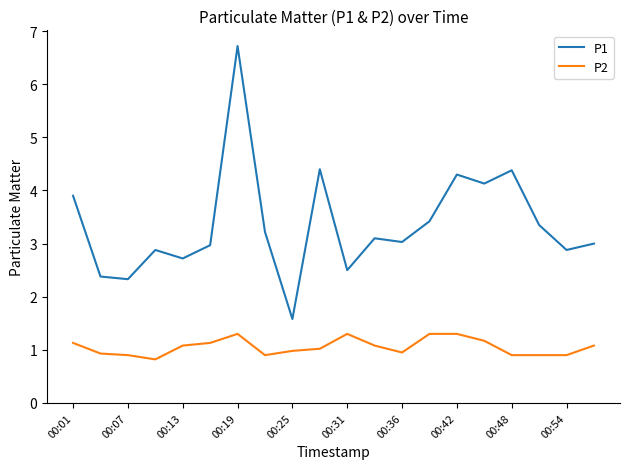

What is the average value of the P1 series?

3.4